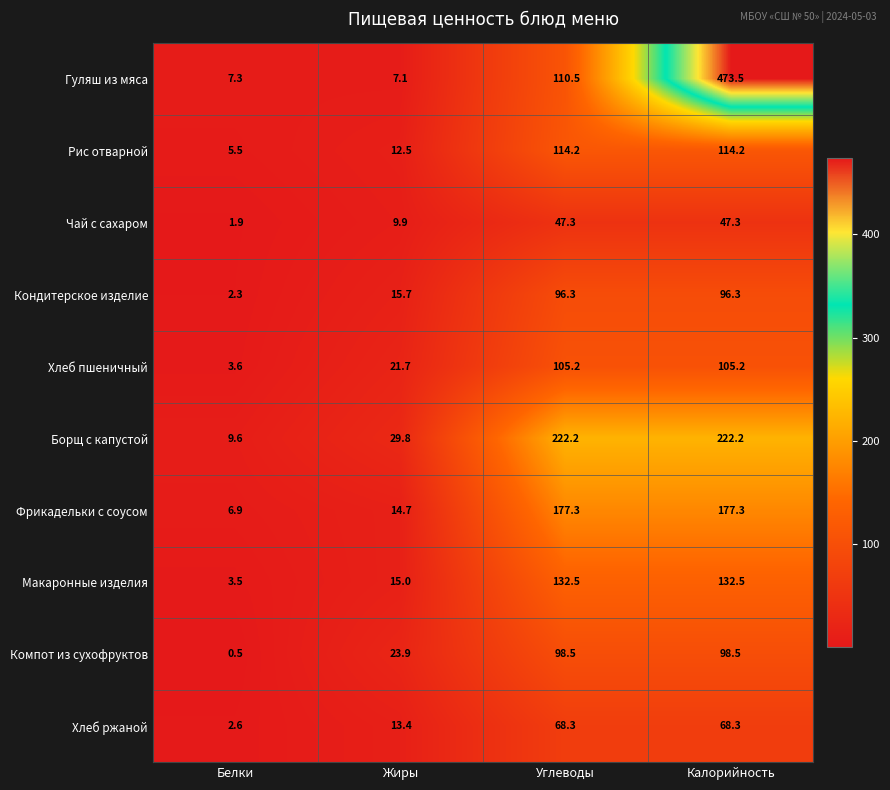

What is the minimum value shown in the chart?

0.5